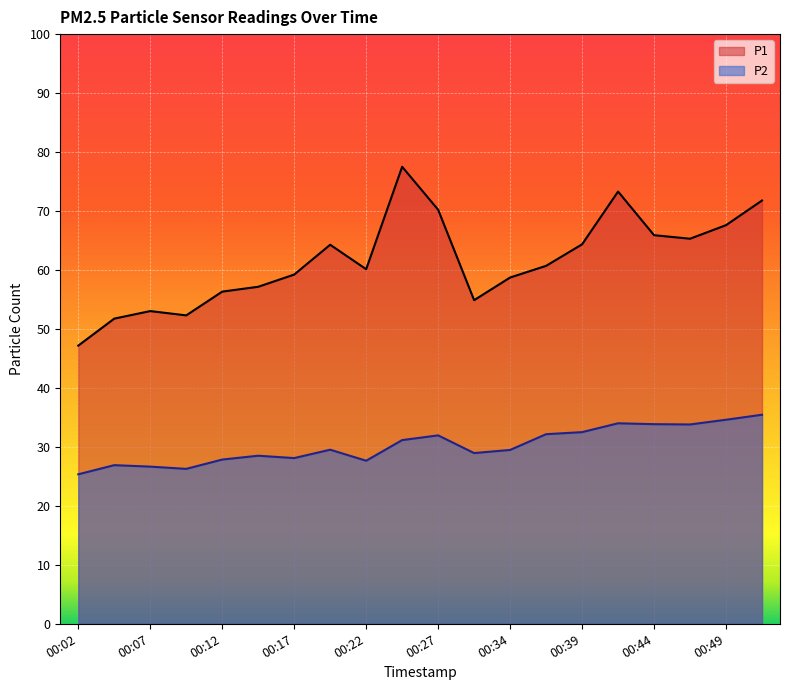

Rank the series at 00:24 from highest to lowest value.

P1, P2